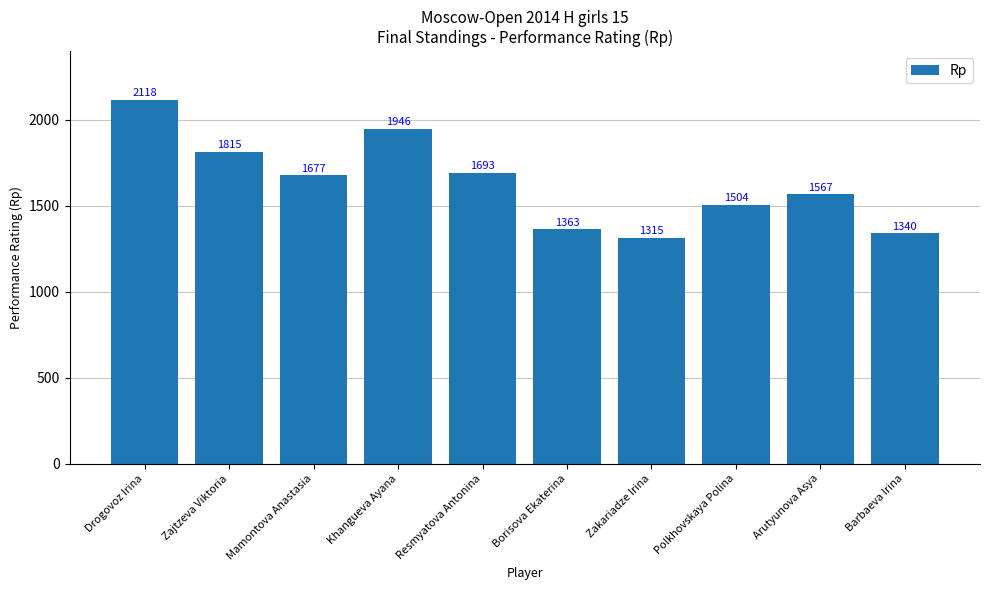

What is the change in value from Resmyatova Antonina to Barbaeva Irina?

-353